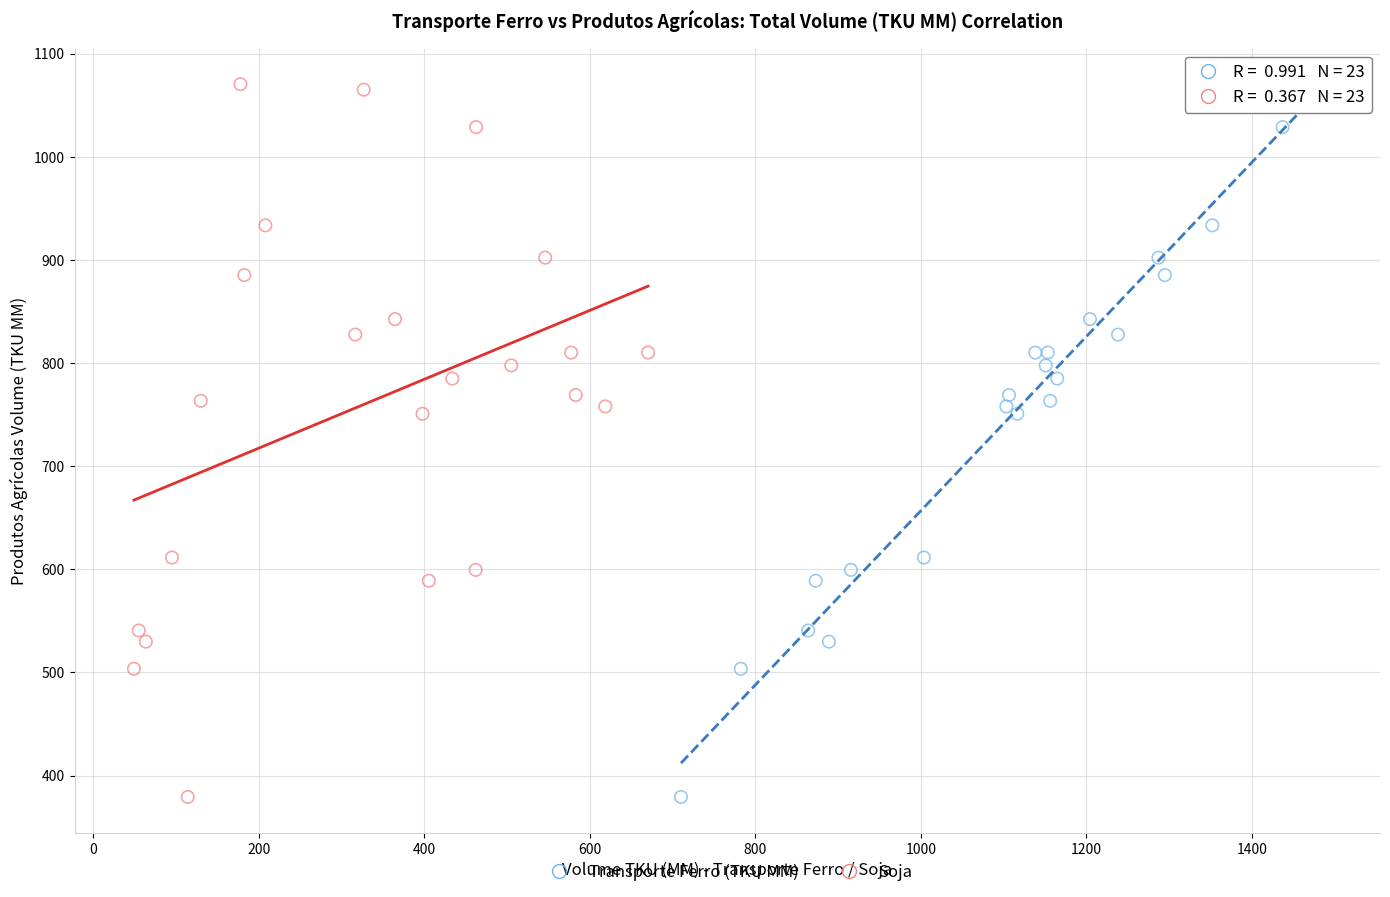

What are all the series names shown in the legend?

Transporte Ferro (TKU MM), Soja